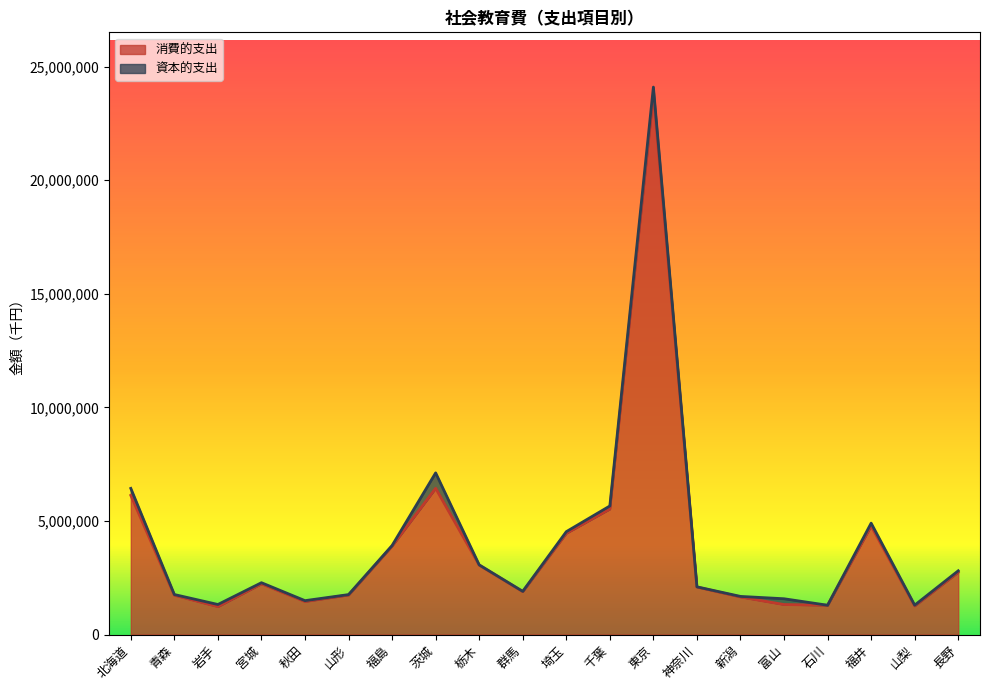

The chart shows a value of 8690551 at 北海道. True or false?

False